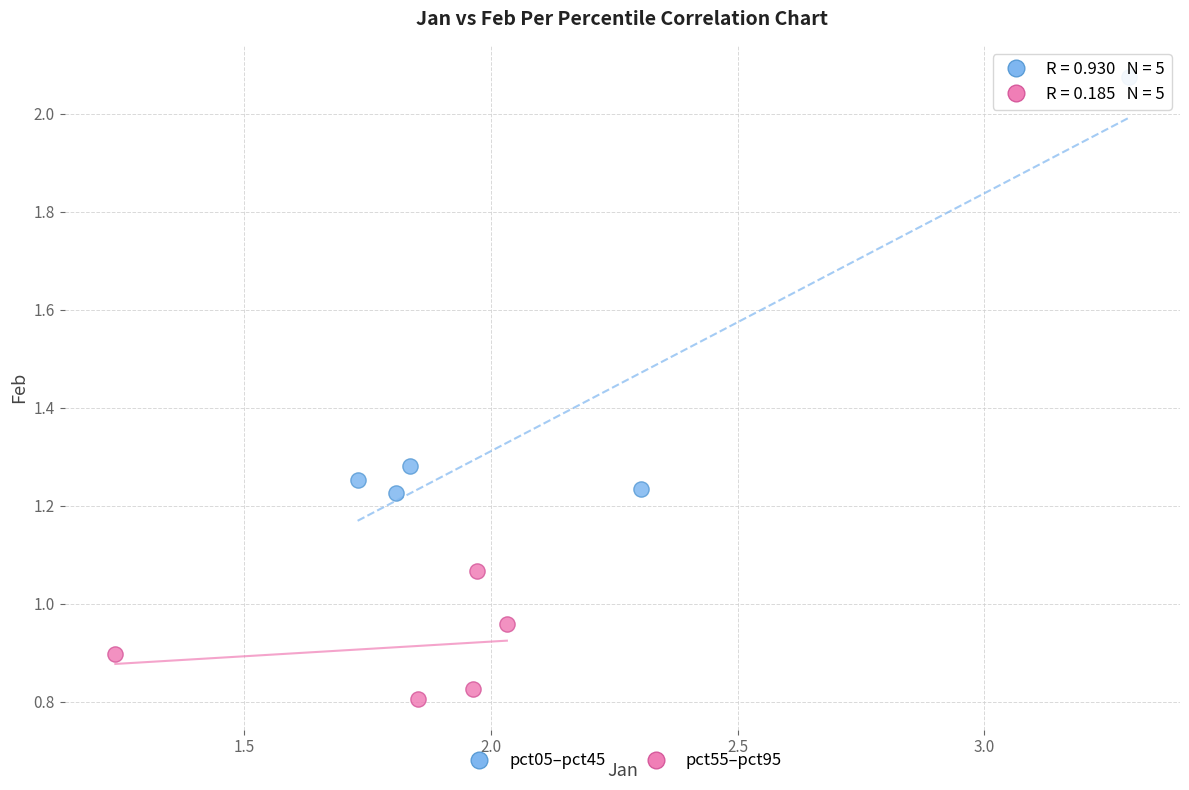

Which series contains the highest Y value?

pct05–pct45